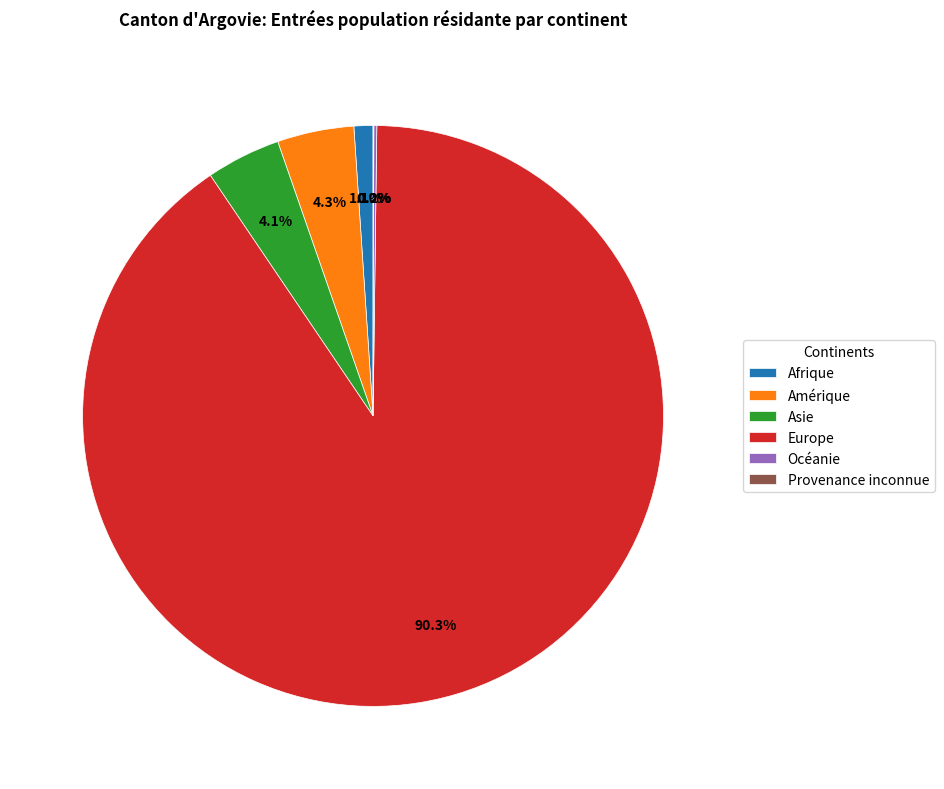

Which category accounts for the majority?

Europe